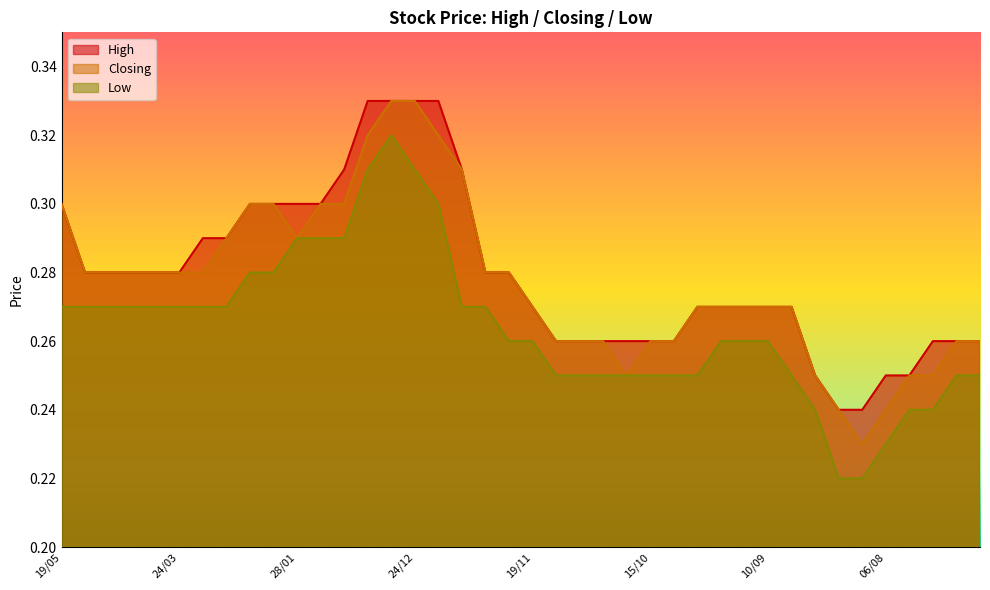

What is the smallest value displayed?

0.2